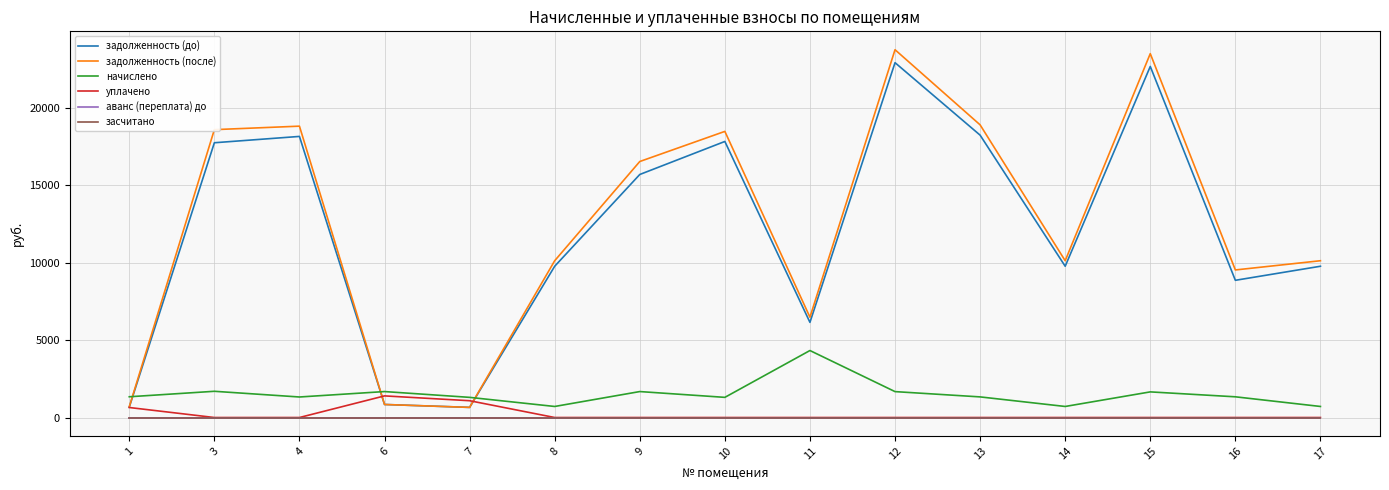

Which series ends up on top after the final intersection of задолженность (до) and начислено?

задолженность (до)